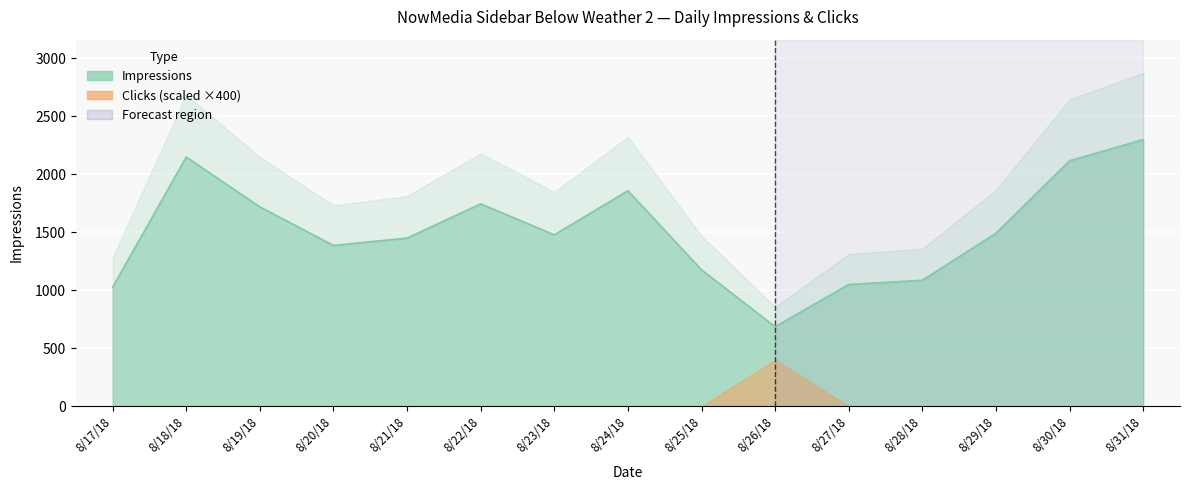

How many distinct data groups are displayed?

1